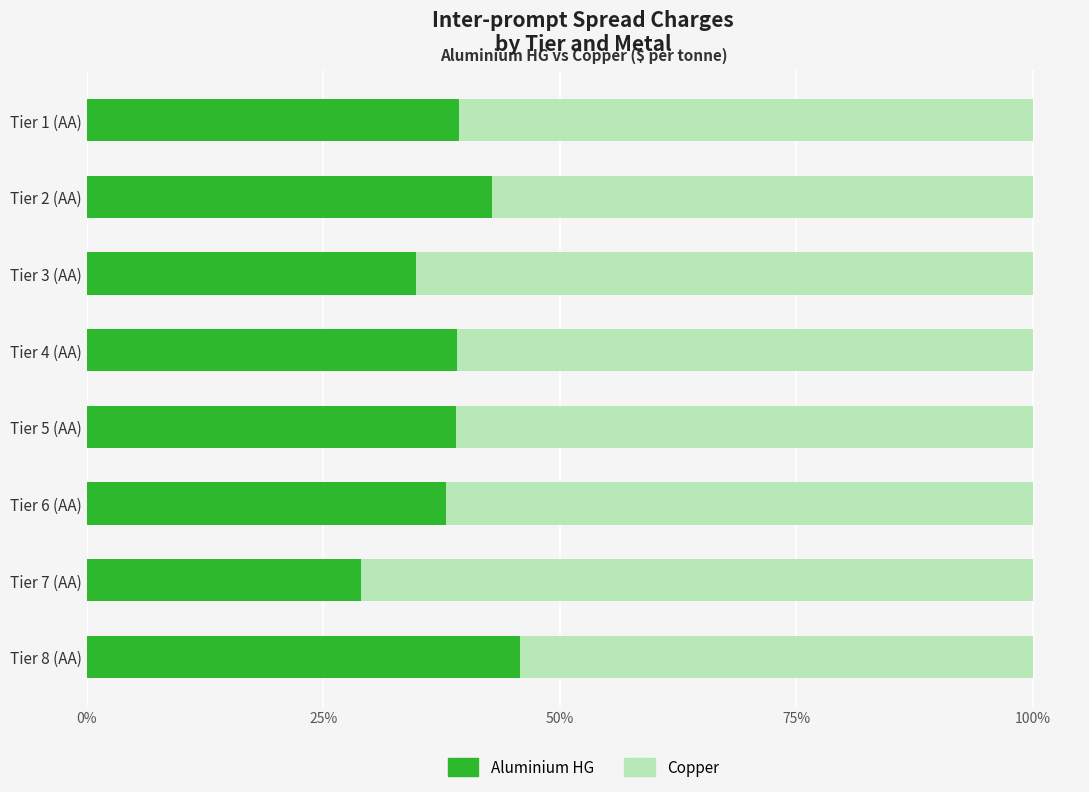

Count the number of data series in this chart.

2